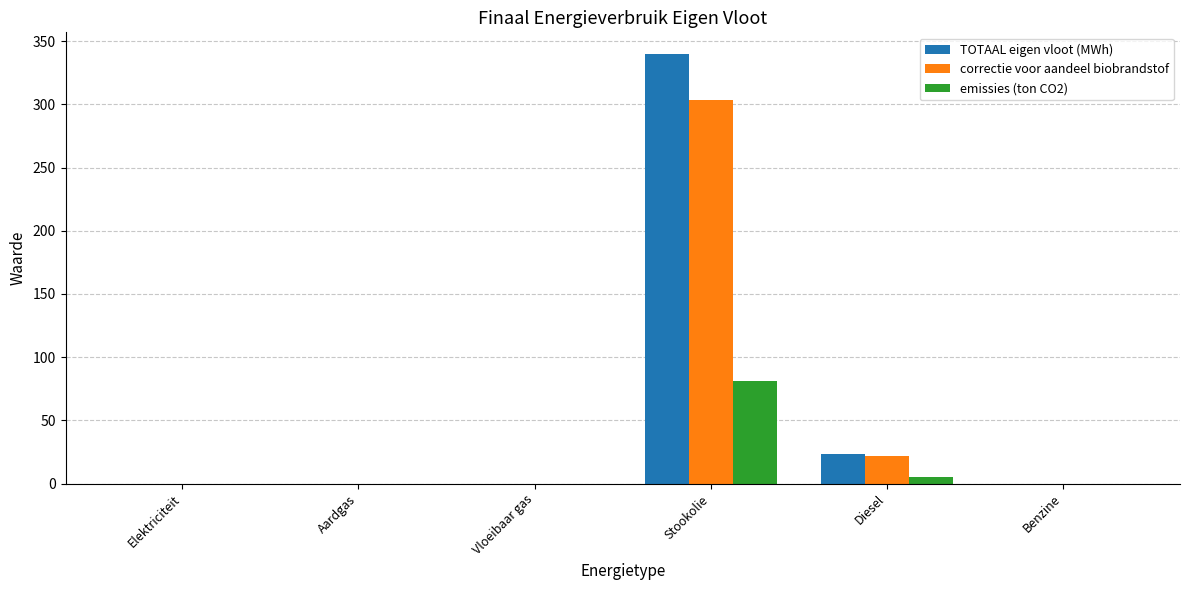

How many groups of bars are there?

6